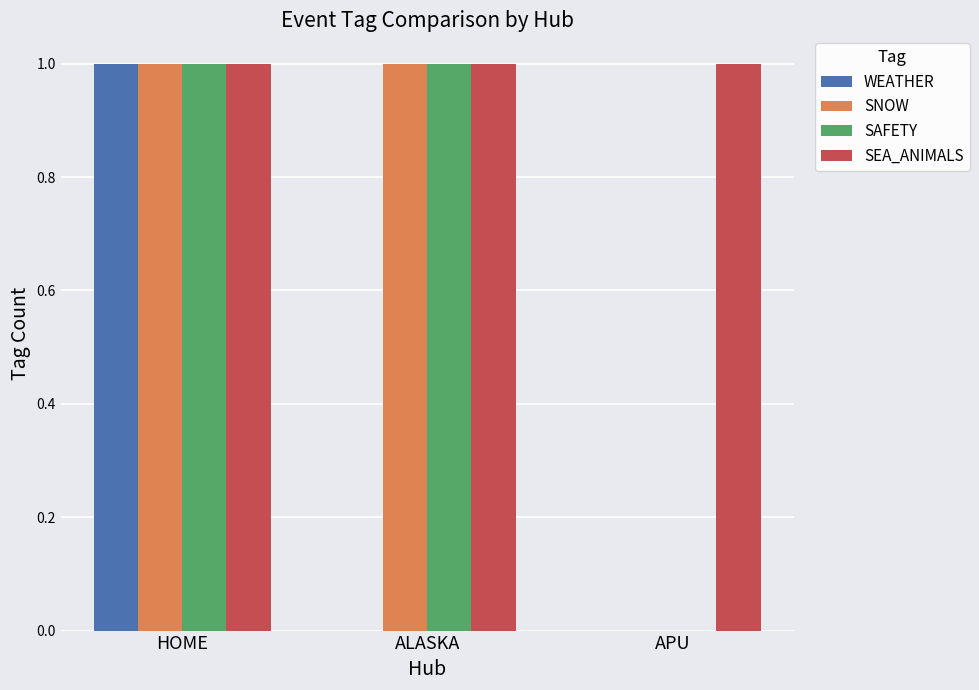

How many groups of bars are there?

3